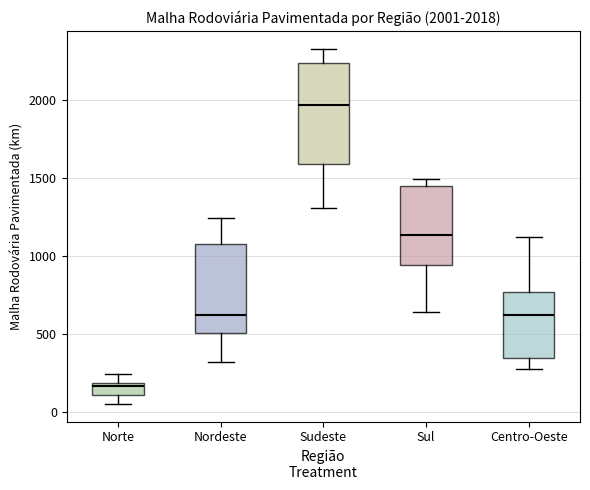

Which box has the lowest median line?

Norte